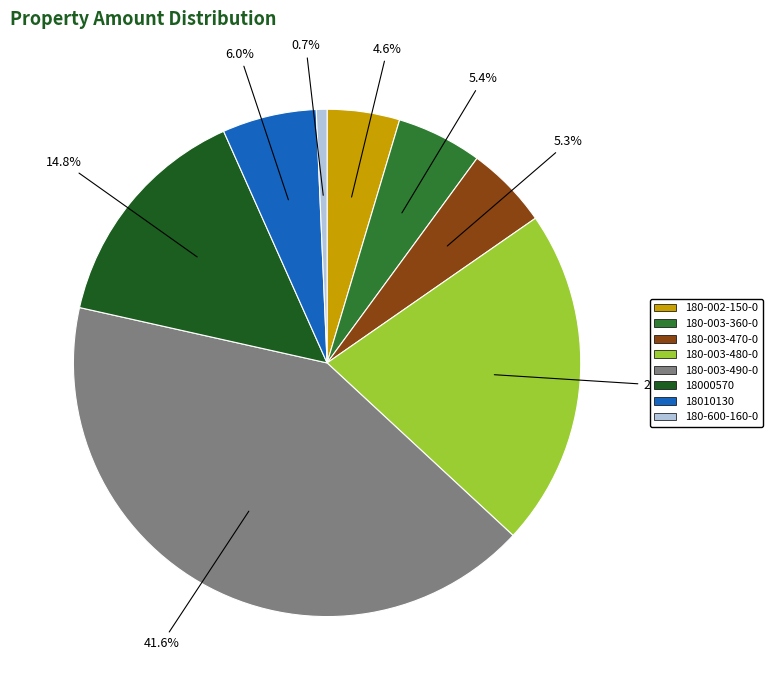

What percentage is the 180-003-360-0 slice, to the nearest percent?

5%